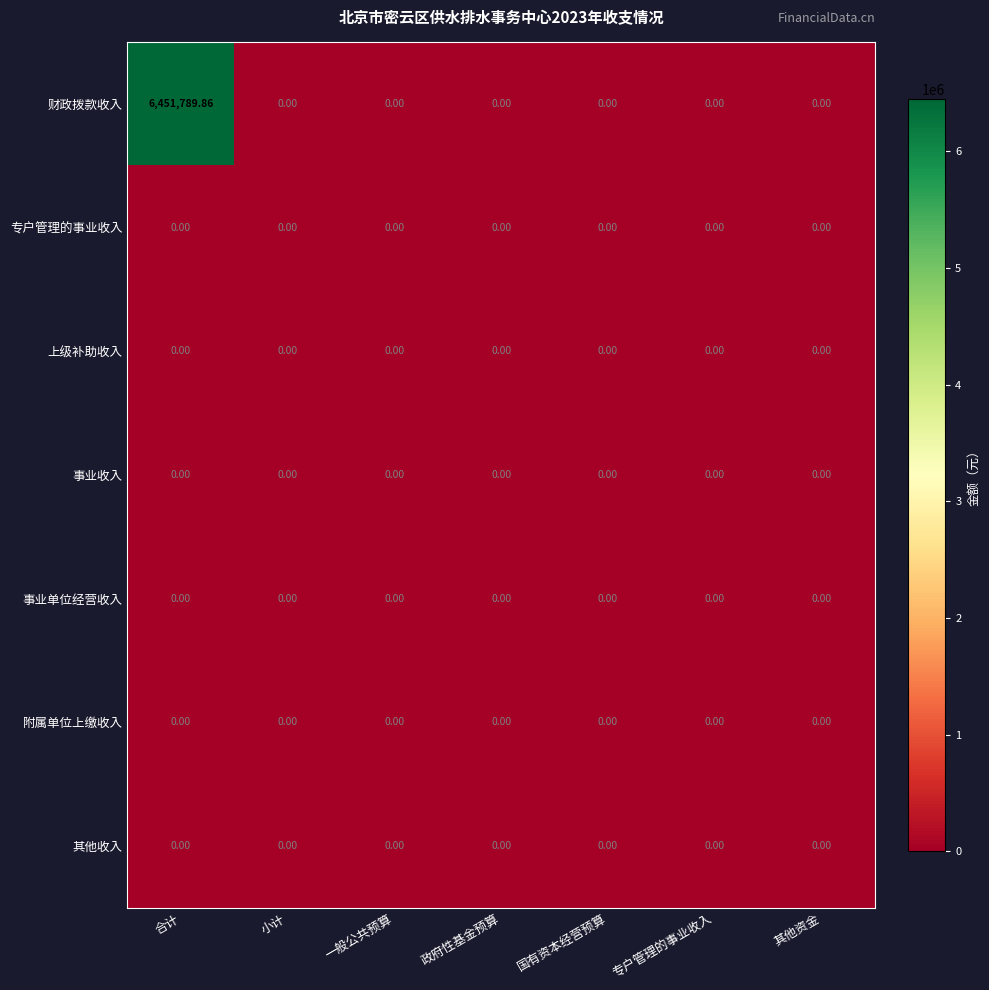

Which series has the largest total across all categories?

财政拨款收入